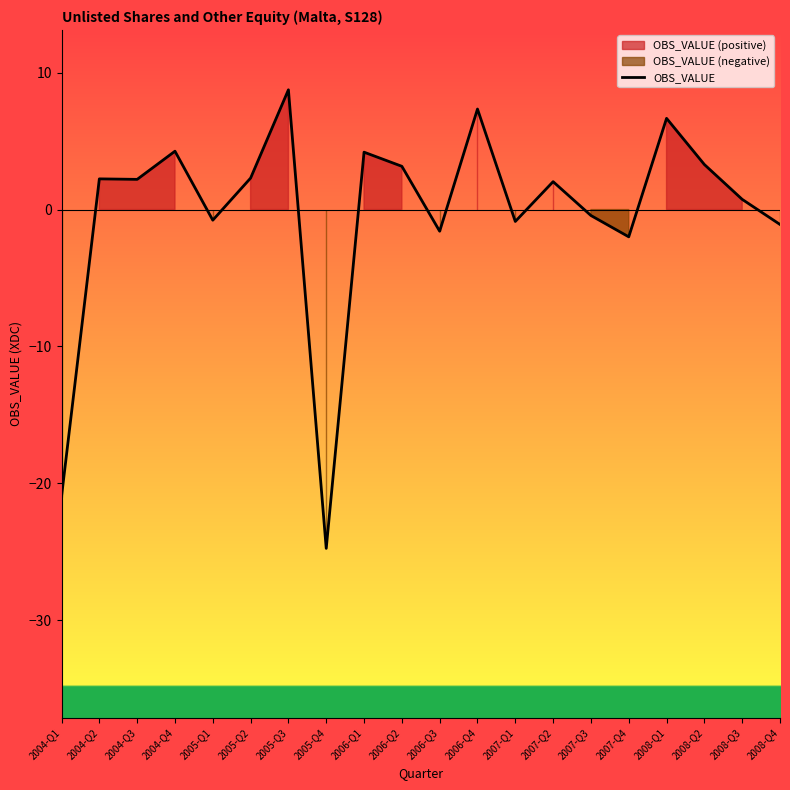

What is the smallest value displayed?

-24.7